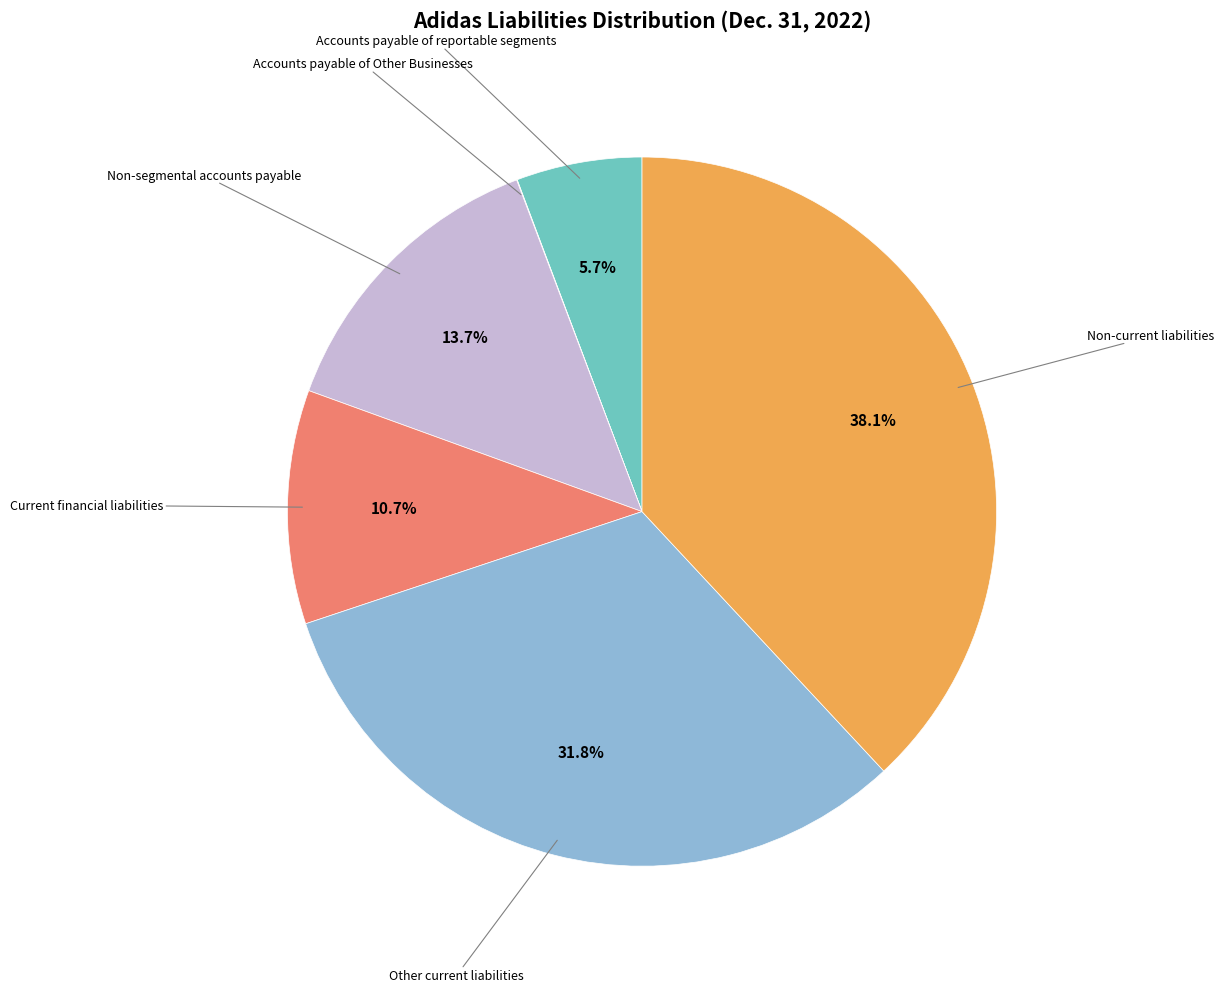

What is the largest slice in the pie chart?

Non-current liabilities